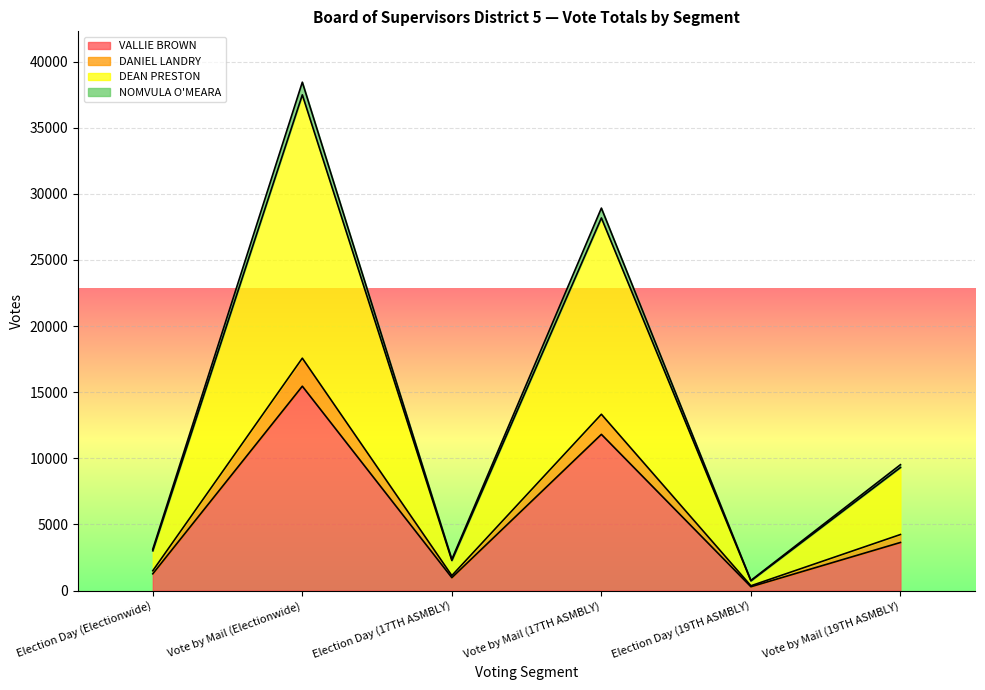

At which label does DEAN PRESTON first exceed 9520?

Vote by Mail (Electionwide)